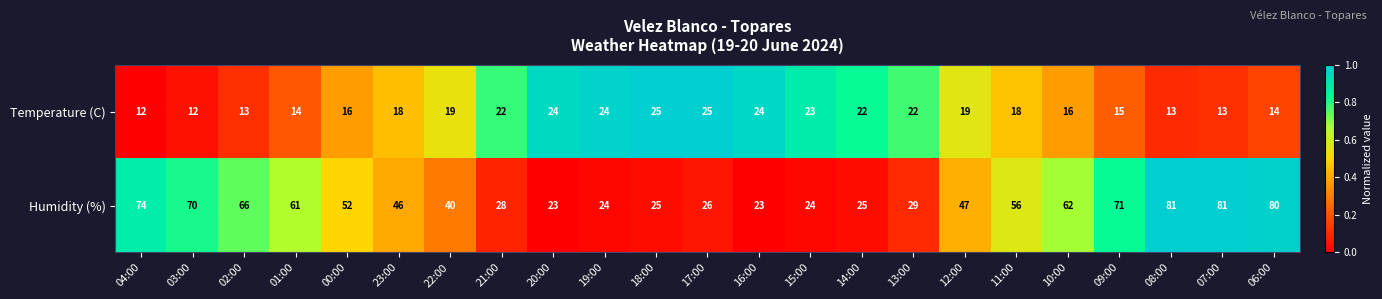

What is the greatest value displayed?

81